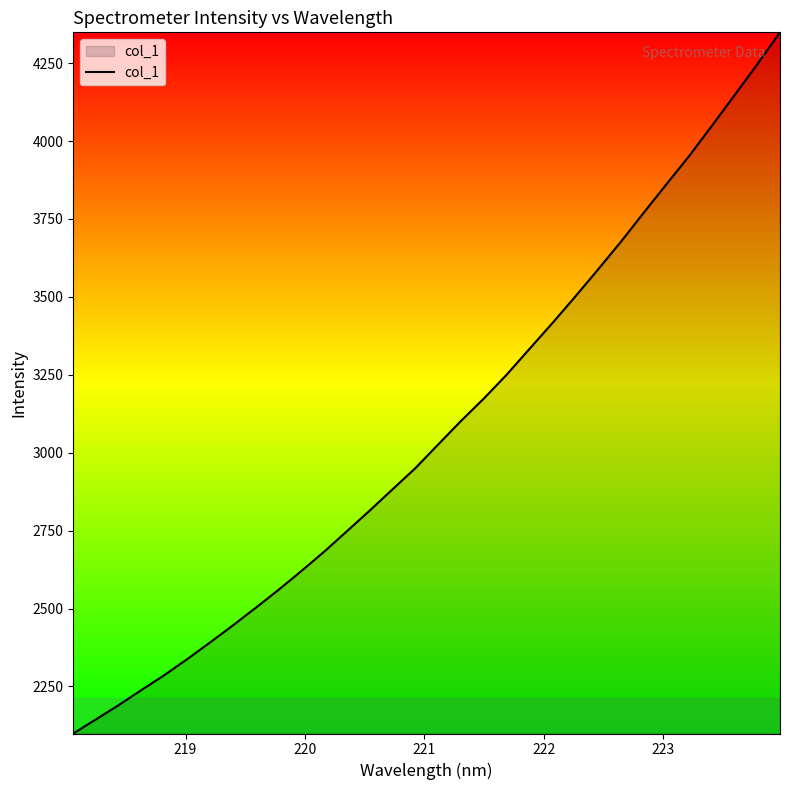

How many categories are shown in the chart?

32